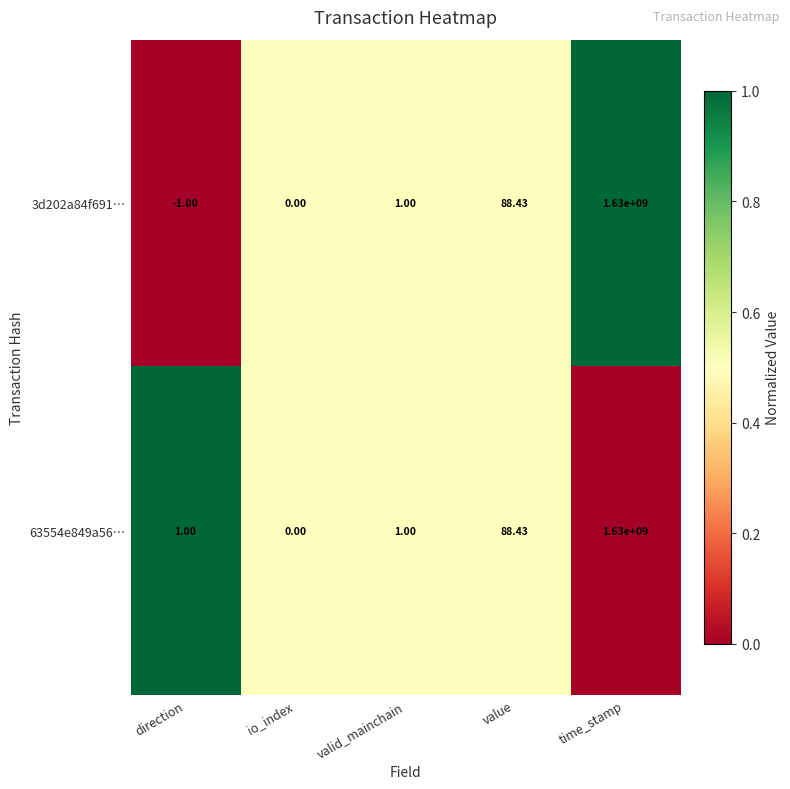

List the labels in order of 3d202a84f691… value, smallest first.

direction, io_index, valid_mainchain, value, time_stamp